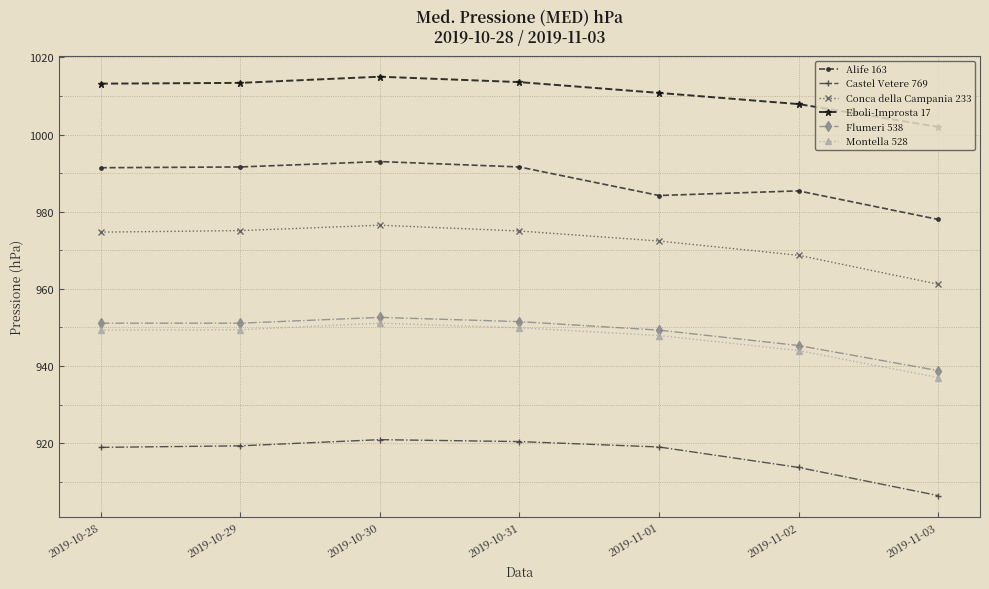

The value of Alife 163 at 2019-10-31 is 991.6. True or false?

True